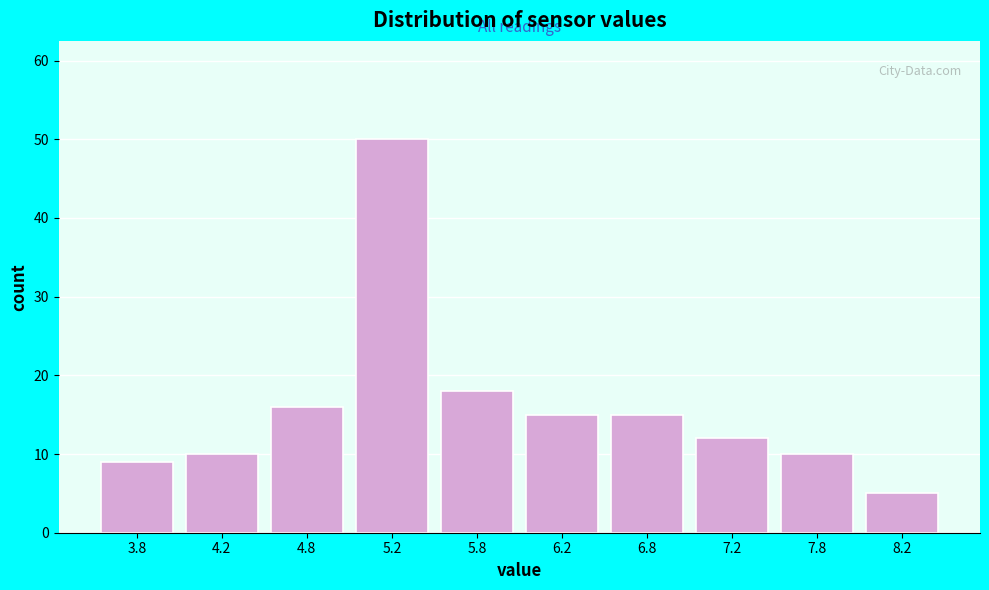

Reading left to right, list every bar in this chart as the range it spans on the x-axis followed by its height. The values are not printed on the chart, so give them approximately, as read against the axis.

3.5 to 4.0: 9
4.0 to 4.5: 10
4.5 to 5.0: 16
5.0 to 5.5: 50
5.5 to 6.0: 18
6.0 to 6.5: 15
6.5 to 7.0: 15
7.0 to 7.5: 12
7.5 to 8.0: 10
8.0 to 8.5: 5